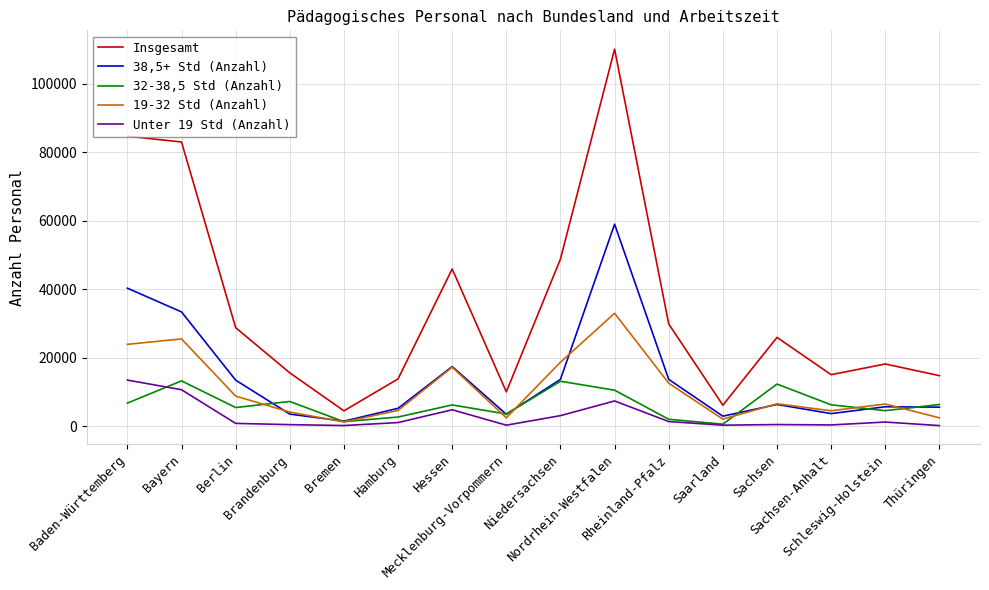

Where is the first local maximum for 32-38,5 Std (Anzahl)?

Bayern